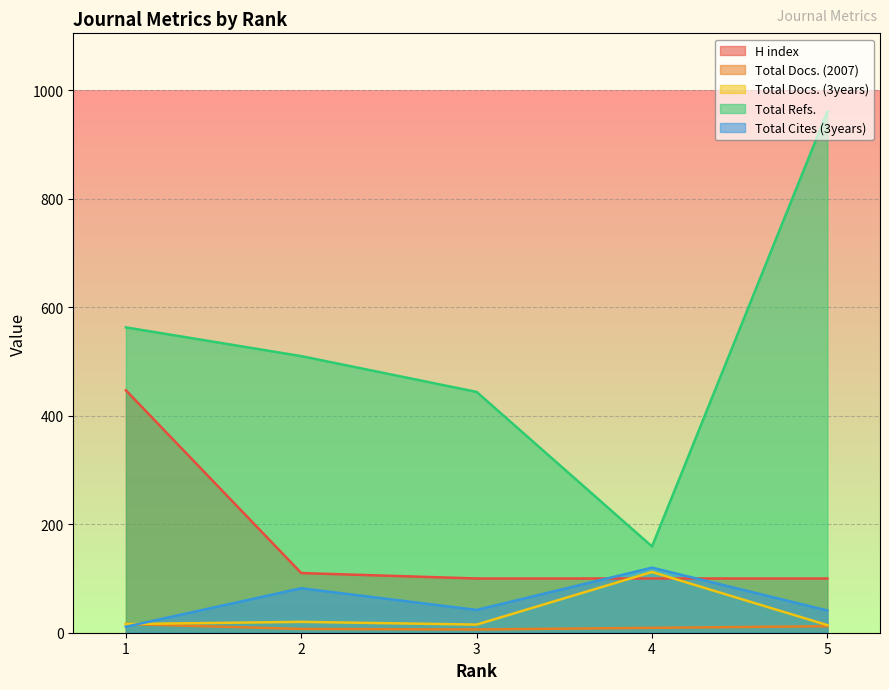

Which series has the largest total across all categories?

Total Refs.